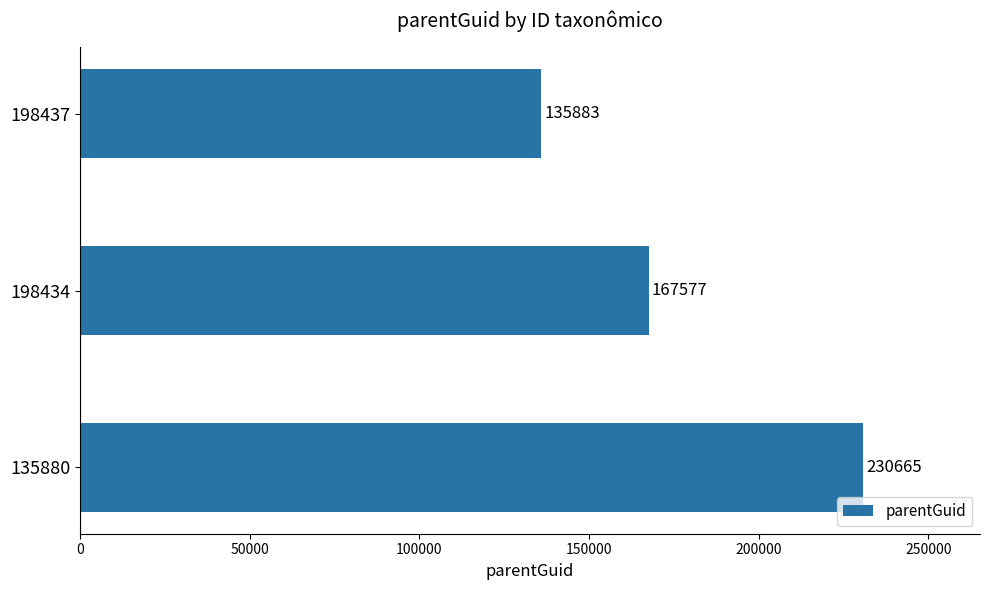

What is the sum of all values?

534125